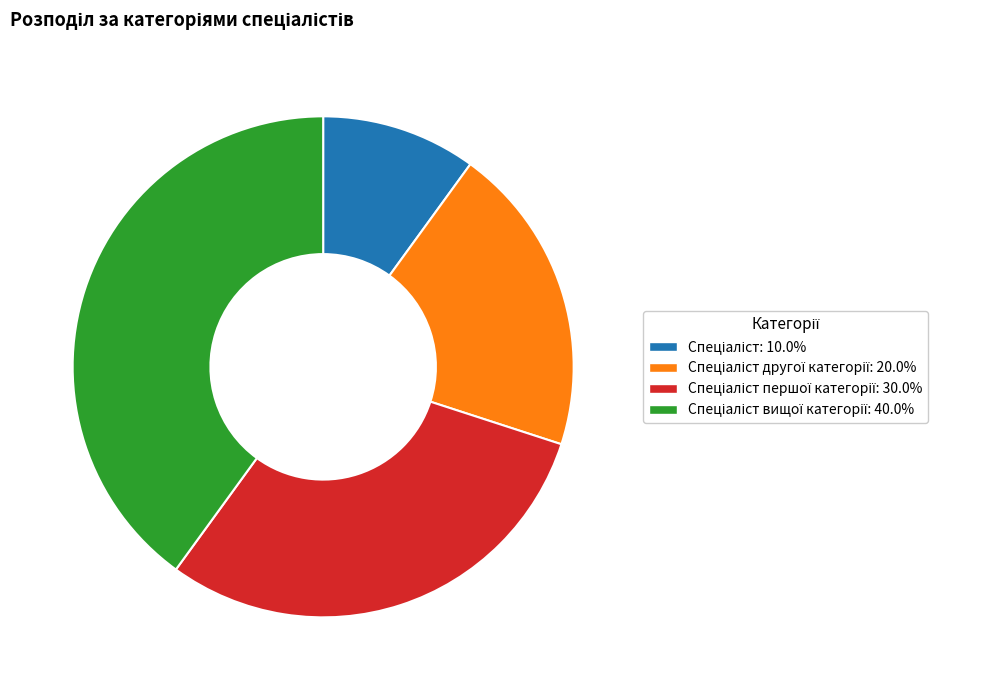

Does any single category account for the majority?

No